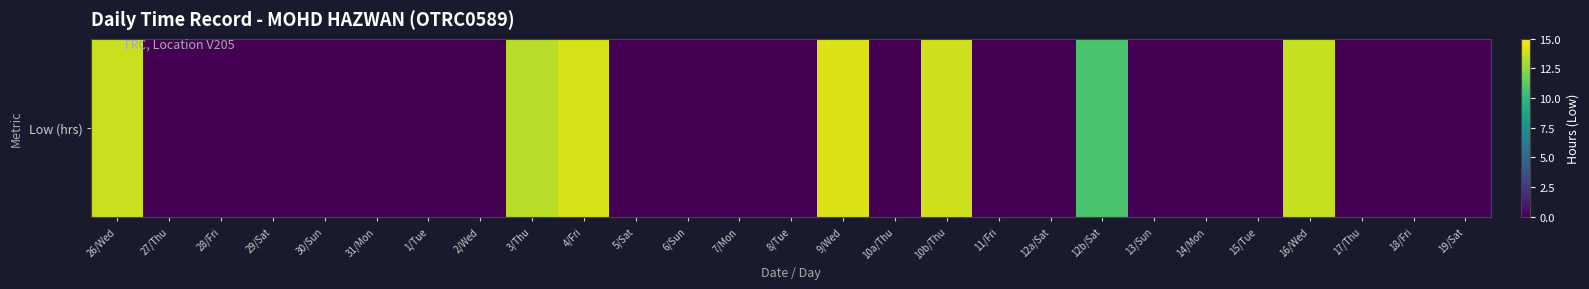

The value at 17/Thu is -4.9. True or false?

False